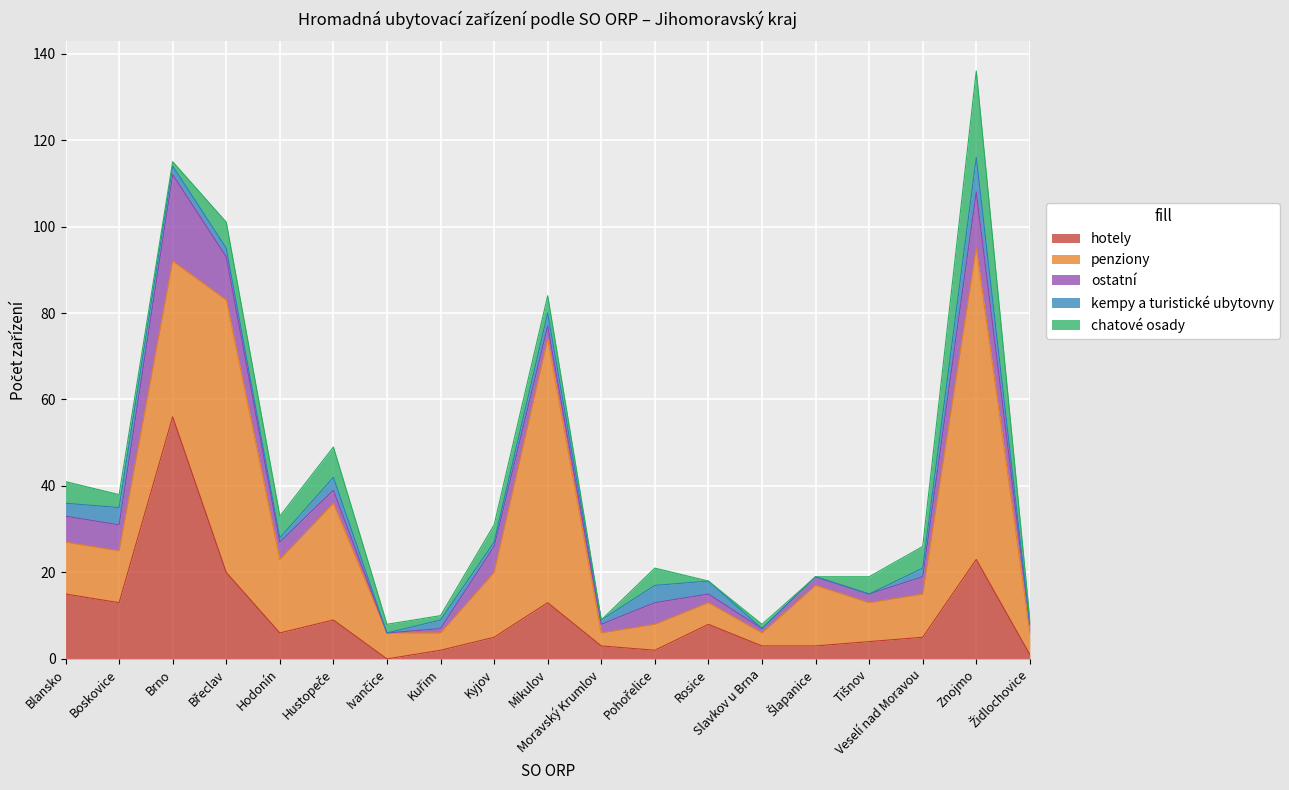

What is the label of the 9th point from the right?

Moravský Krumlov